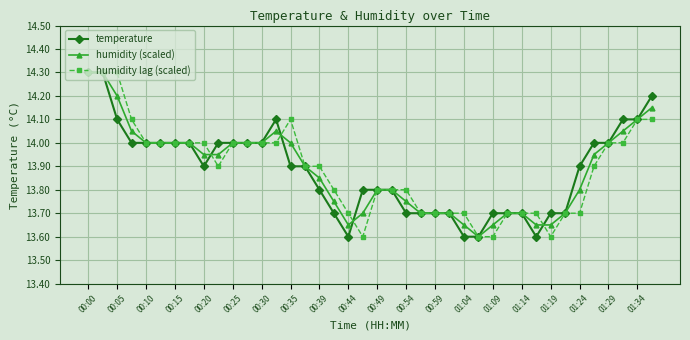

After their last crossing, which series has the higher values: humidity lag (scaled) or humidity (scaled)?

humidity (scaled)